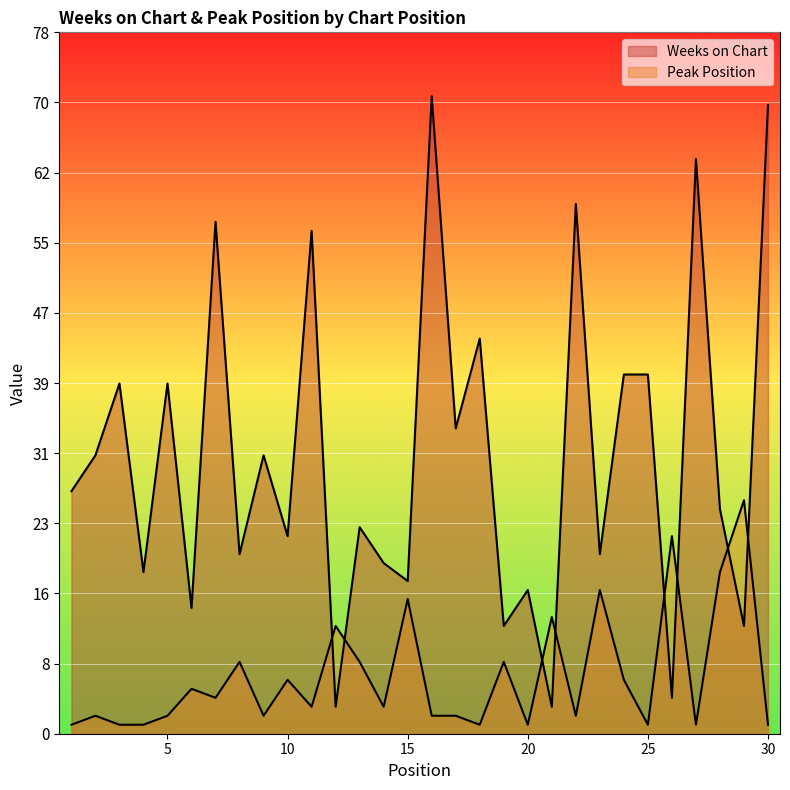

What is the difference between the second highest and second lowest values in the Peak Position series?

21